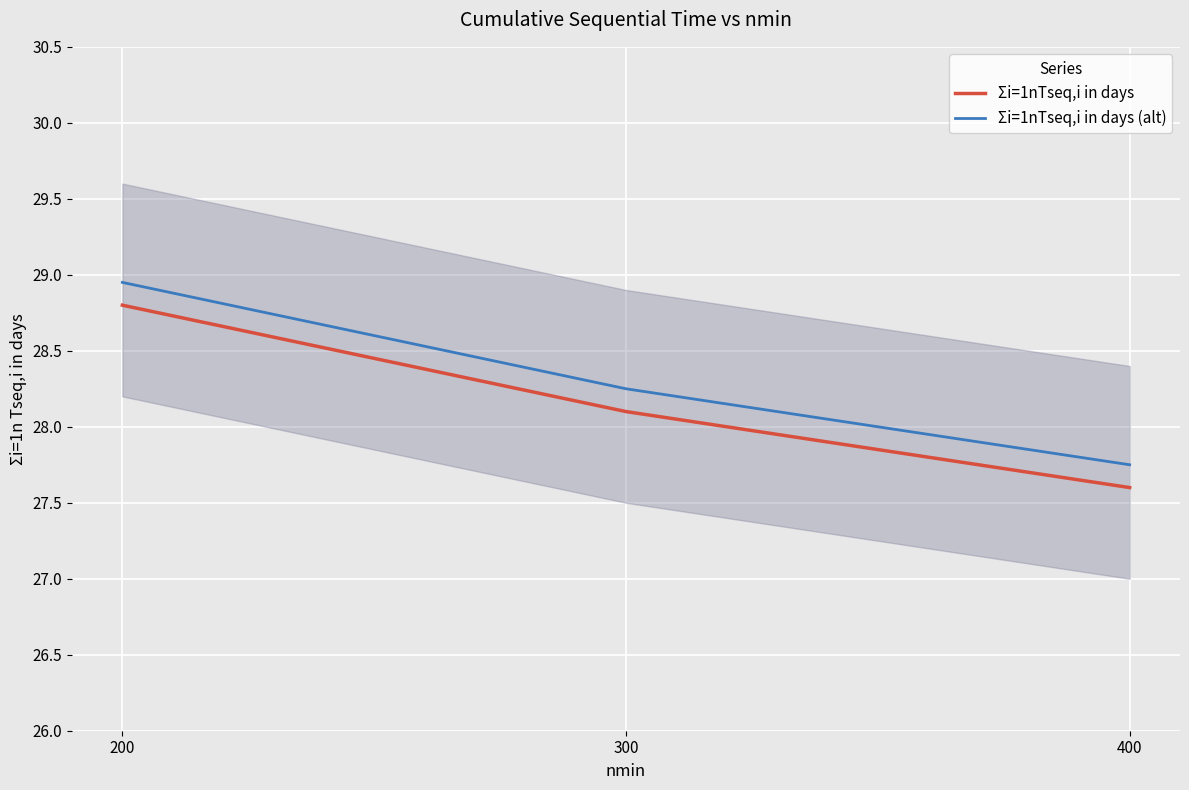

What is the value of the Σi=1nTseq,i in days (alt) point at the 1st from the left?

28.9